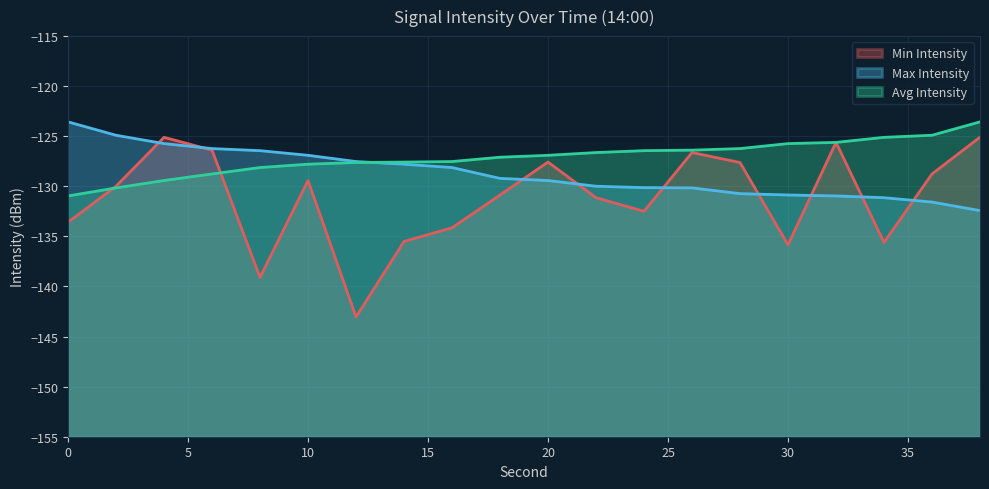

What is the total value across all series at 26?

-383.2